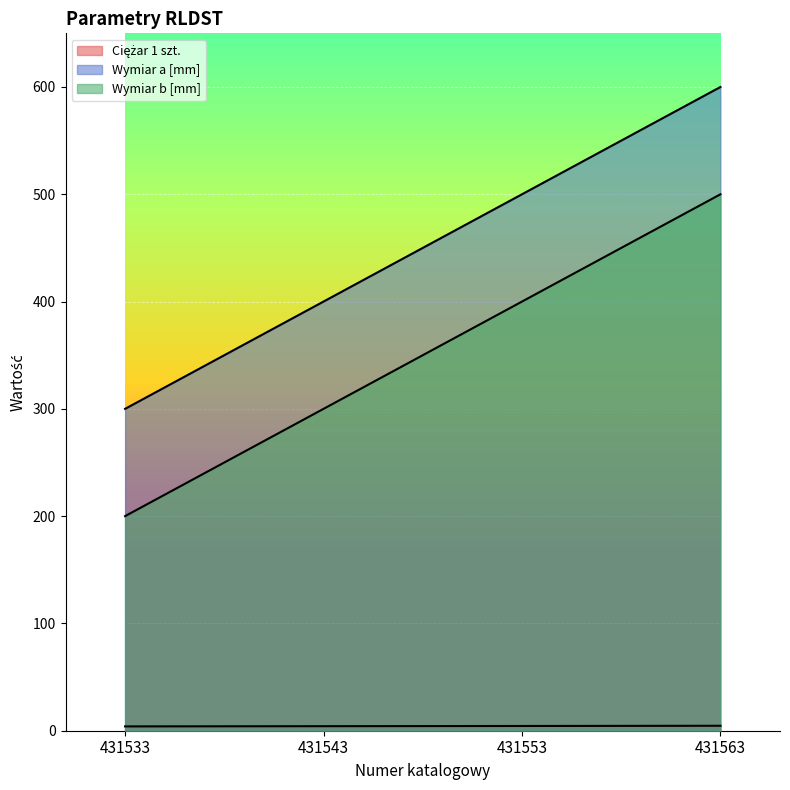

Where does the Wymiar a [mm] series first go above 500?

431563